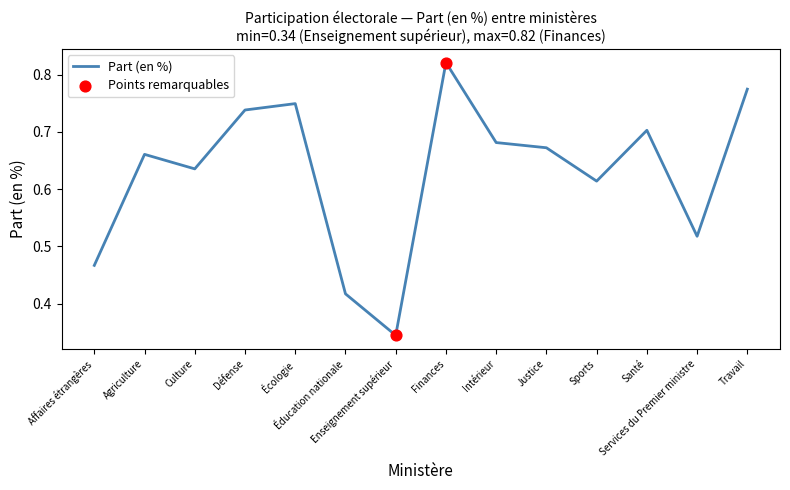

Between Finances and Culture, which is larger?

Finances